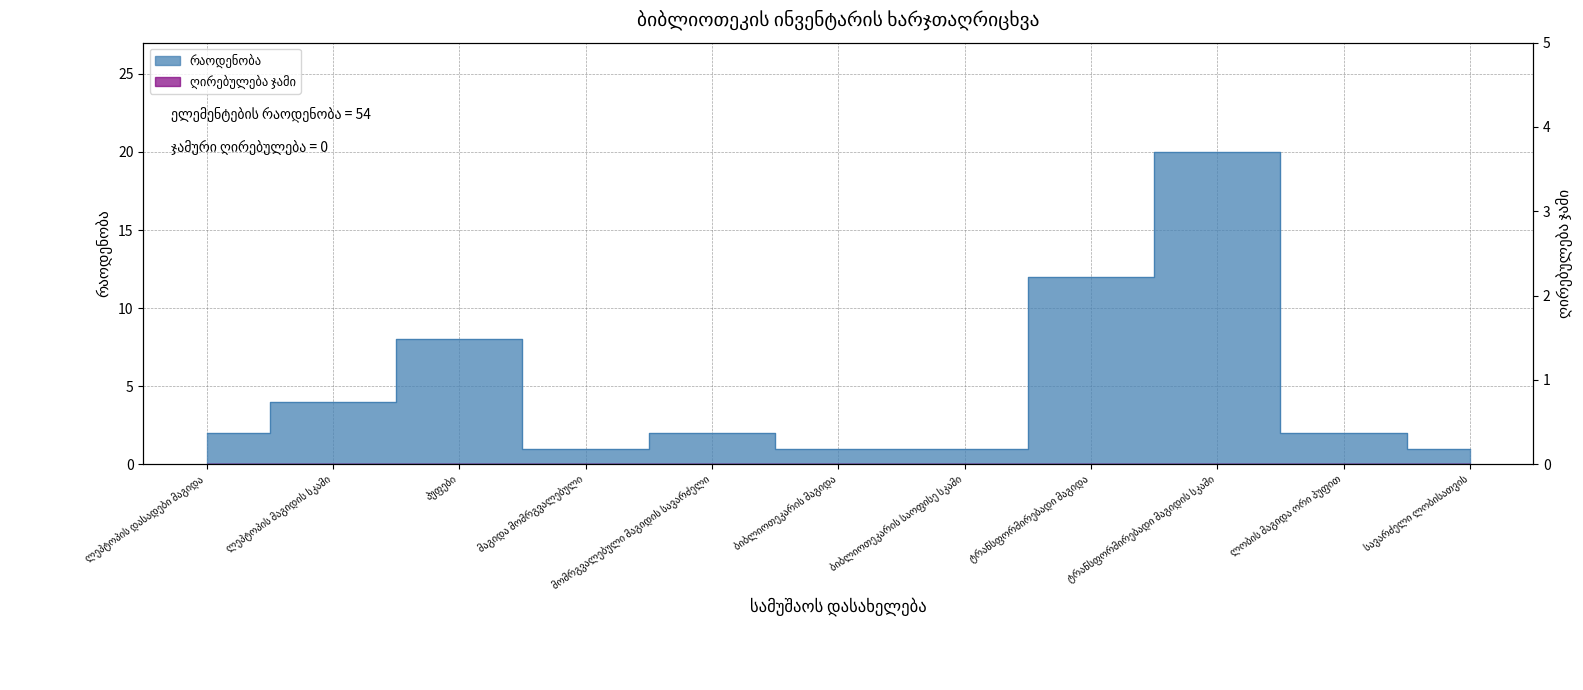

Count the number of categories in the chart.

11